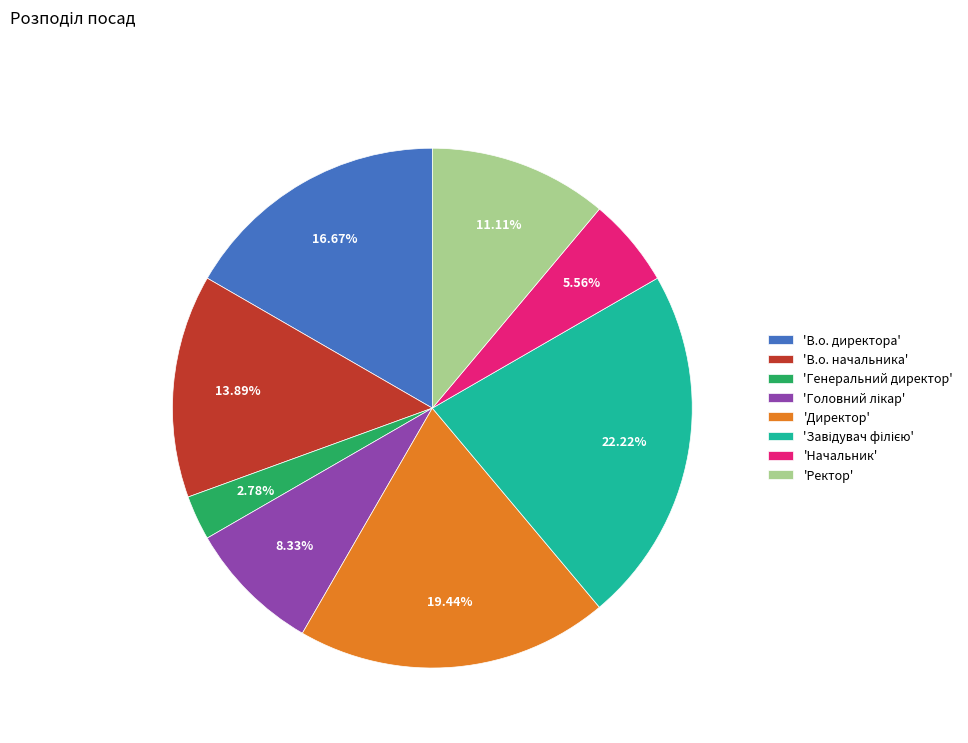

What is the smallest slice in the pie chart?

'Генеральний директор'